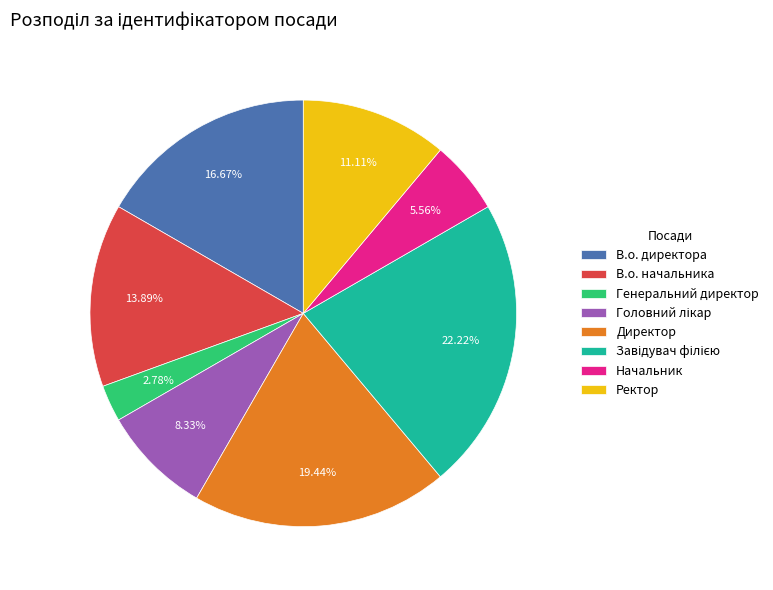

Count the number of slices in the pie.

8